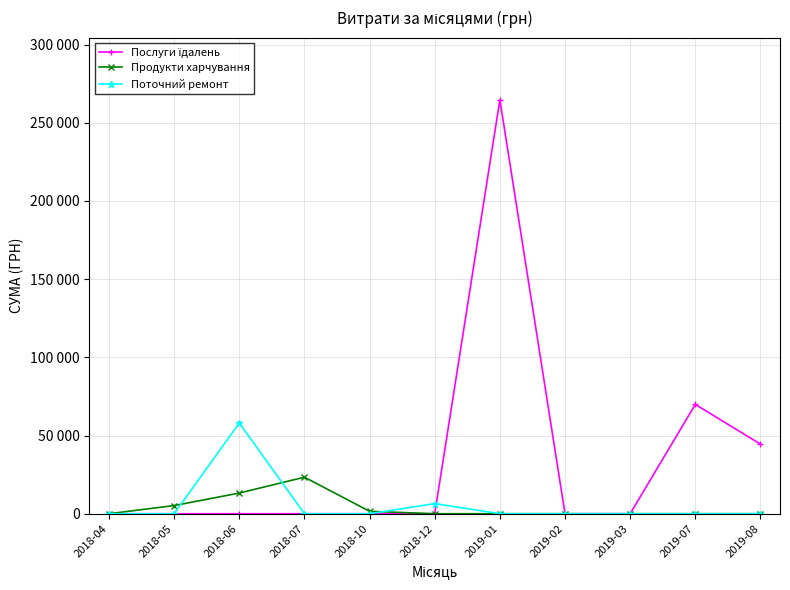

Is this an area chart (filled region under the line)?

No